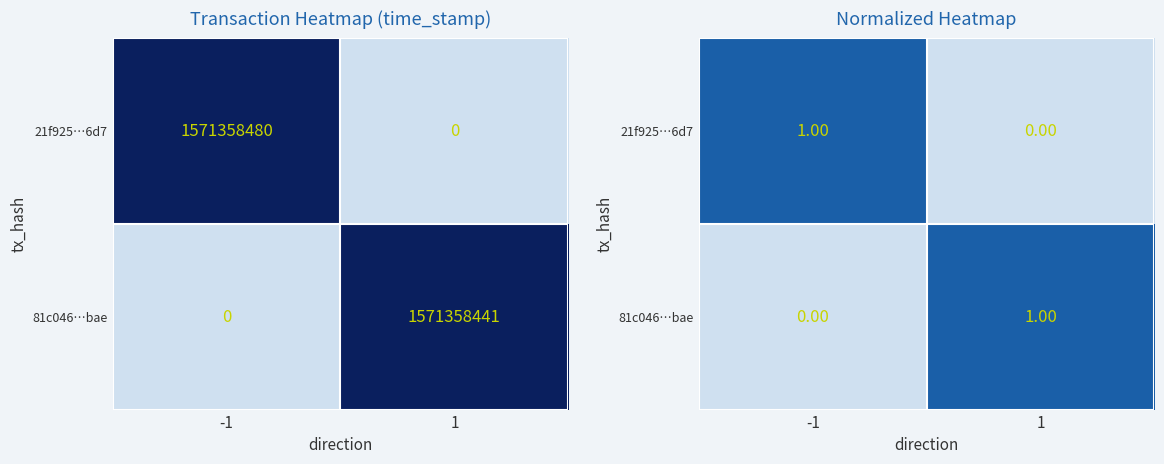

At which label is 21f925…6d7 closest to 0?

1